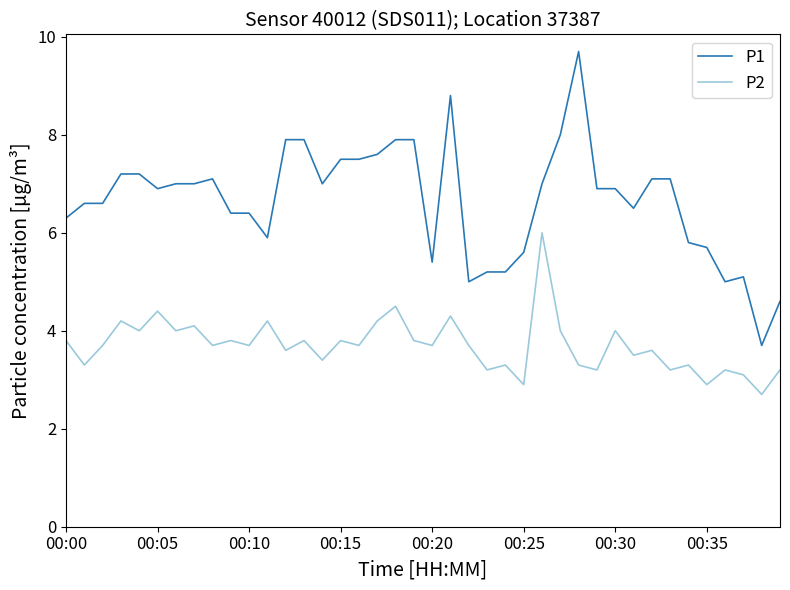

Which series has the largest total across all categories?

P1